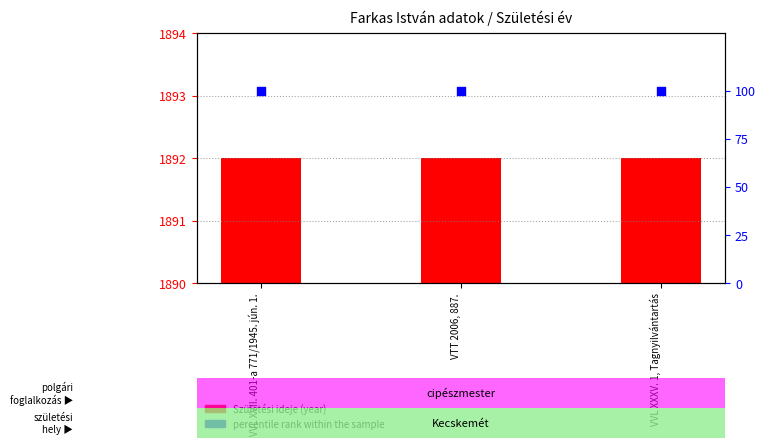

What are all the series names shown in the legend?

Születési ideje (year), percentile rank within the sample